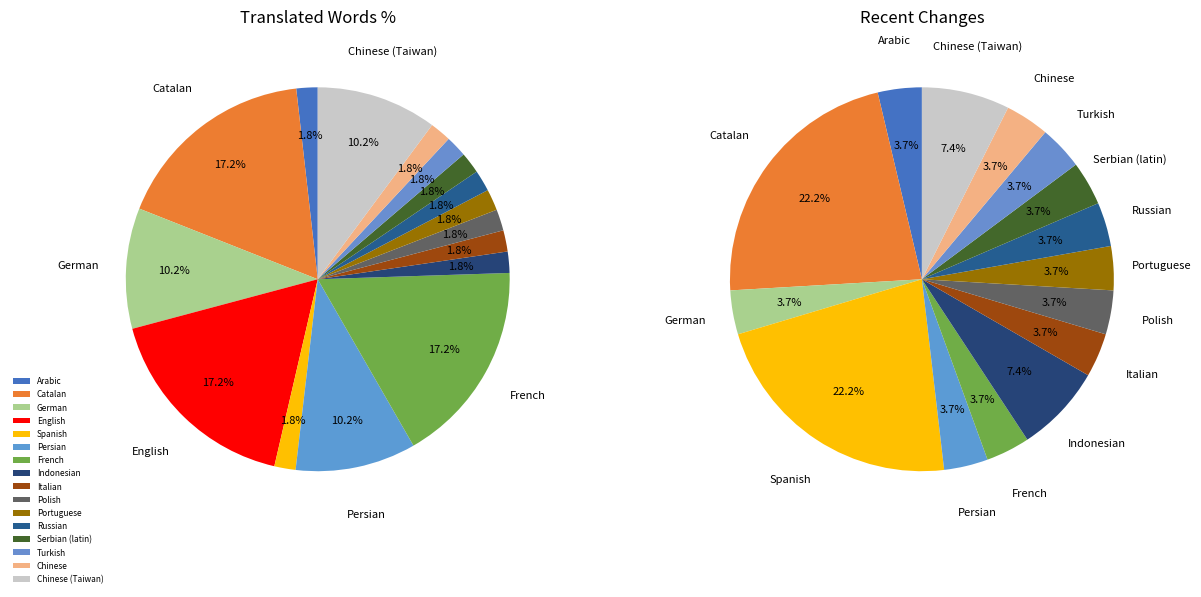

How many slices are in this pie chart?

16